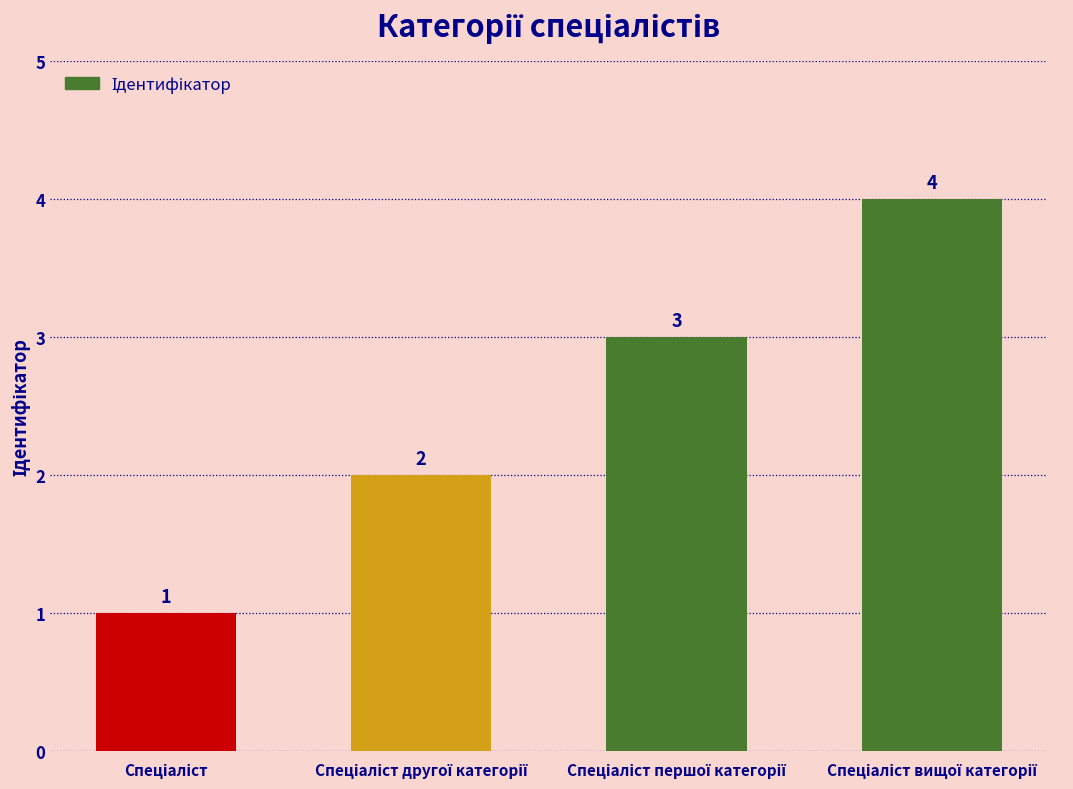

What is the greatest value displayed?

4